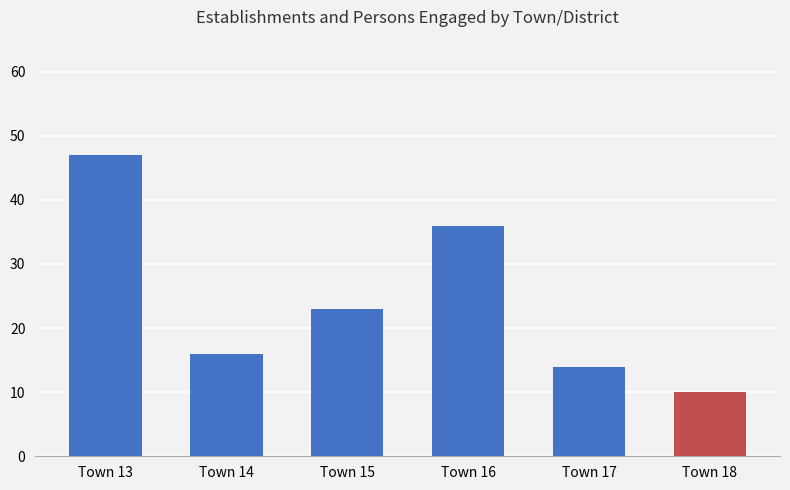

Is it true that the value at Town 14 is 16?

True